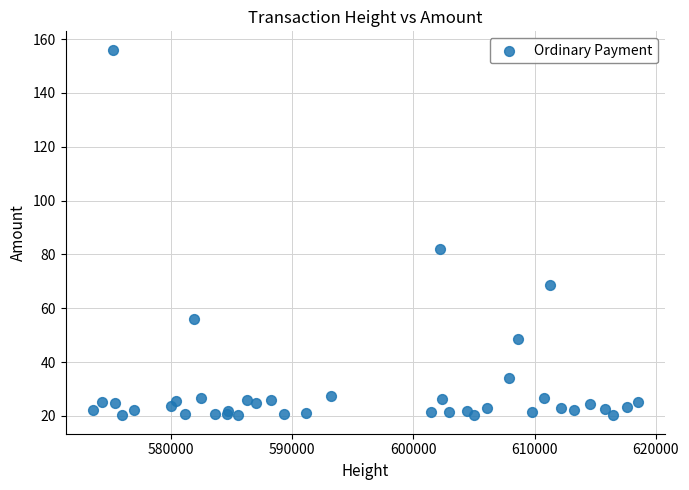

What Y value in the scatter plot is closest to 88?

81.9